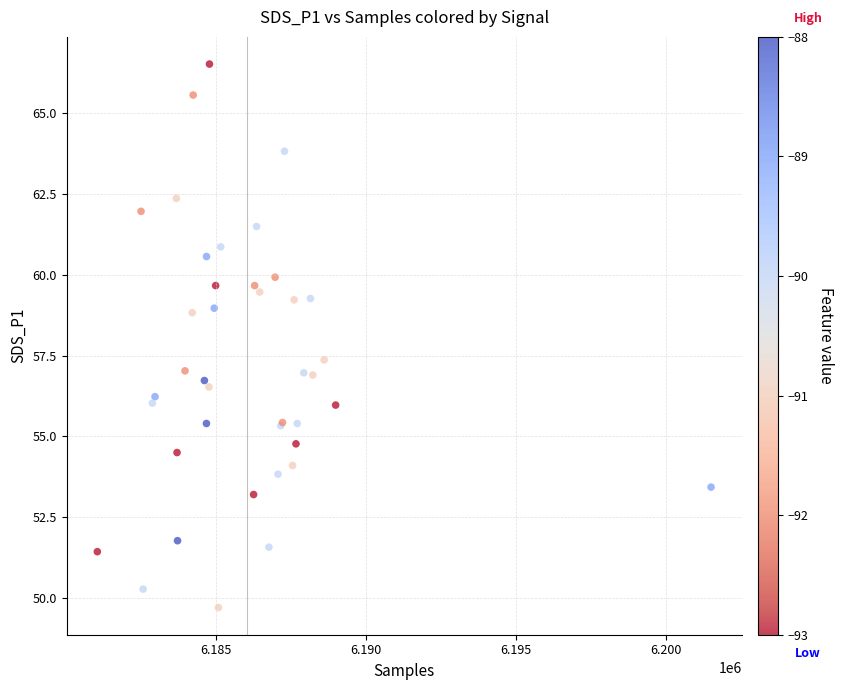

What Y value in the scatter plot is closest to 58?

57.4